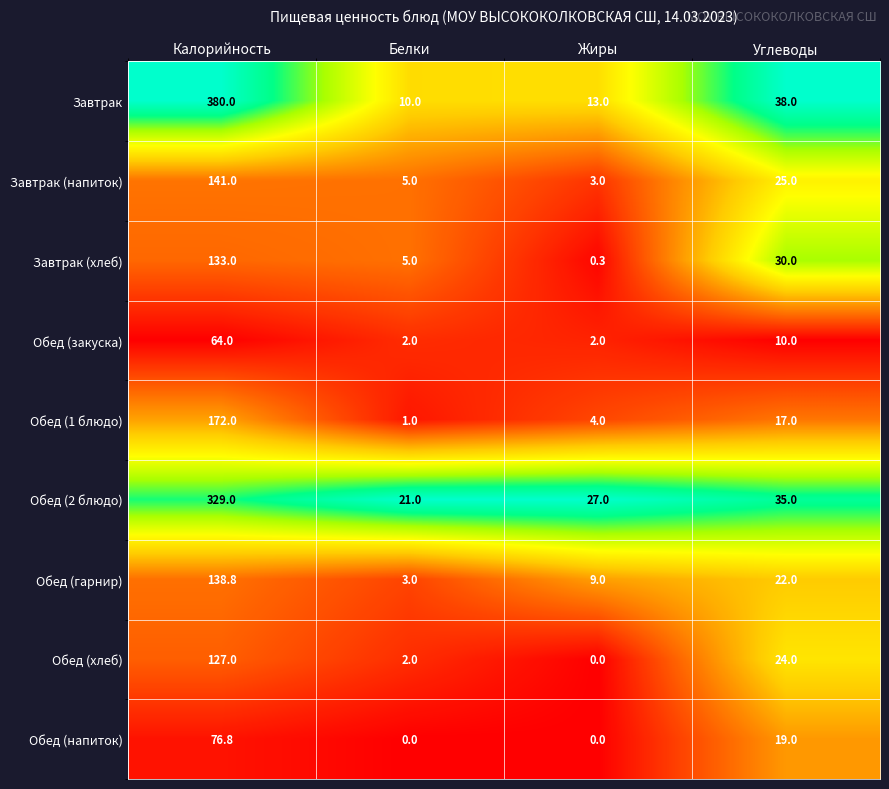

What is the difference between the Завтрак (напиток) values at Белки and Калорийность?

136.0